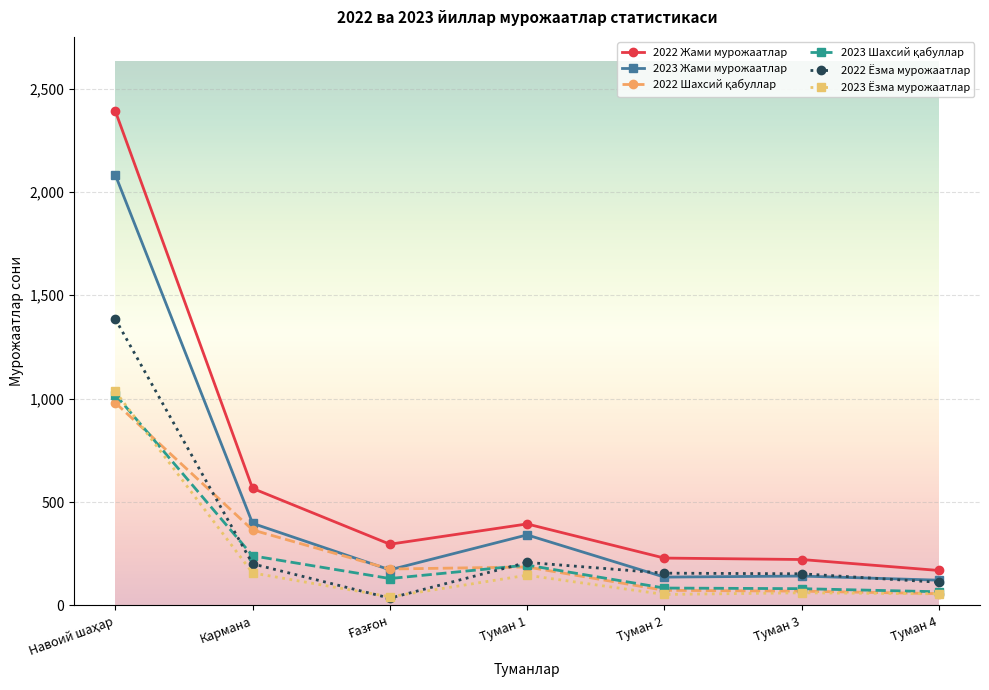

What is the label of the 6th point from the right?

Кармана